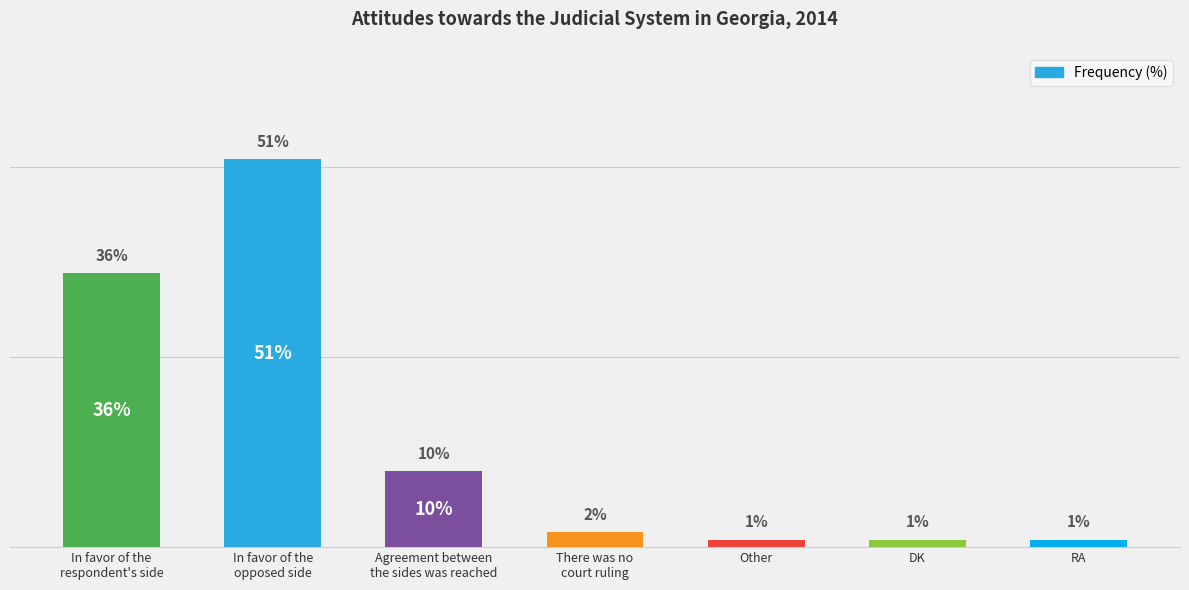

What is the label of the 5th bar from the left?

Other